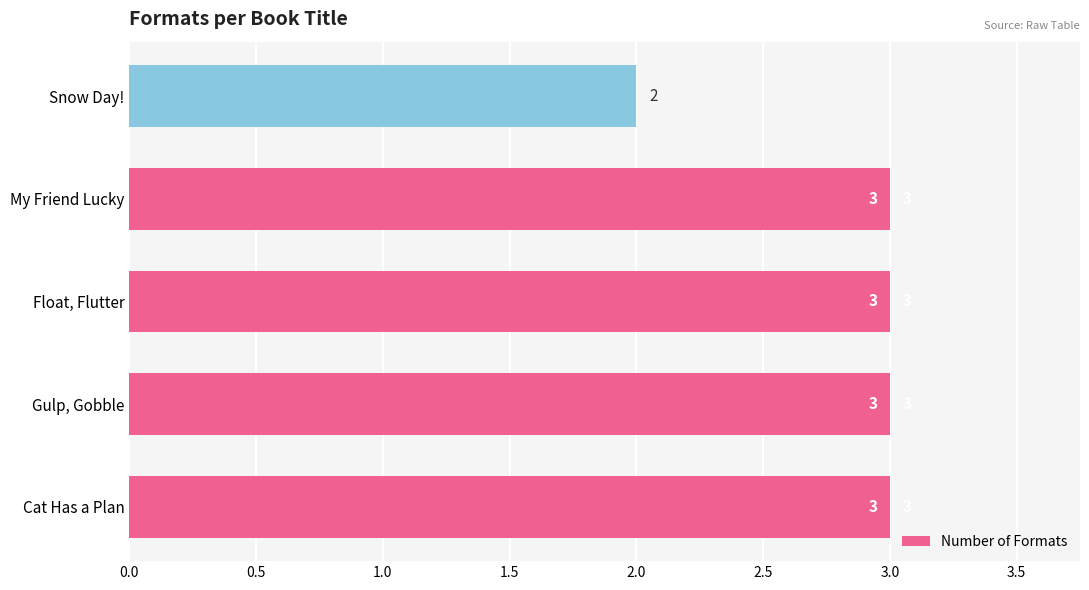

Approximately how many times larger is the value at Float, Flutter compared to Gulp, Gobble?

1.0